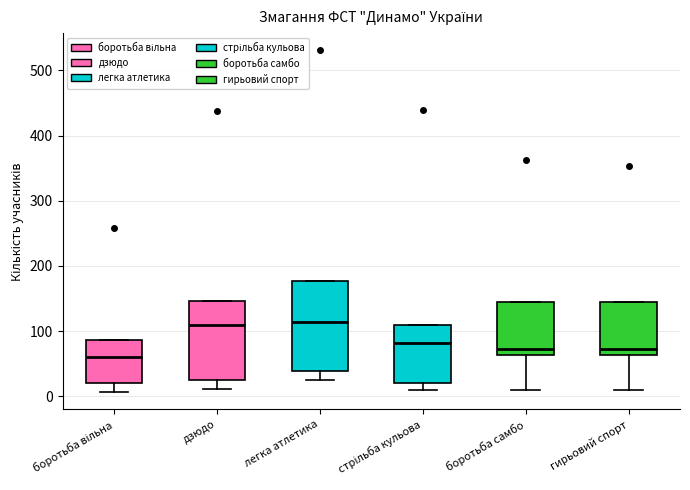

Comparing the boxes themselves (not the whiskers), which one is the tallest?

легка атлетика